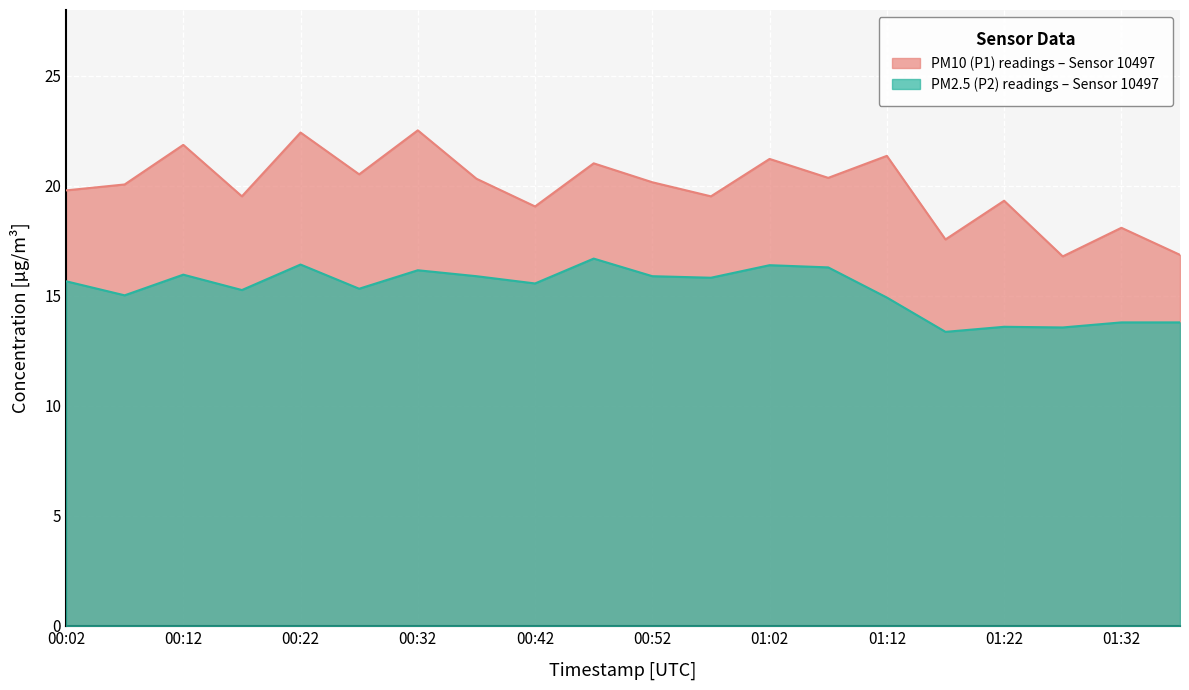

What is the label of the 17th point from the right?

00:17